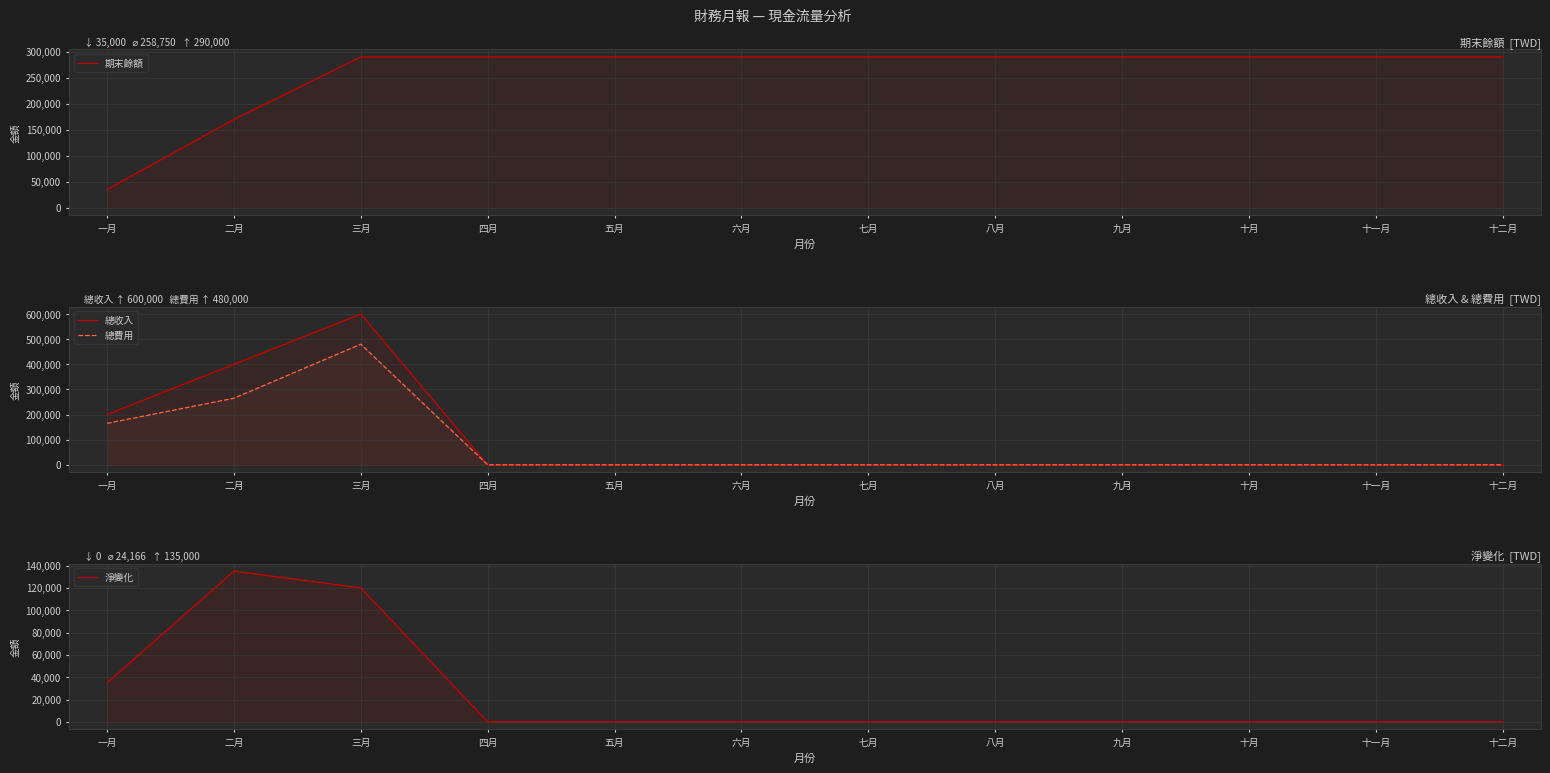

At which category is the sum across all series the highest?

三月